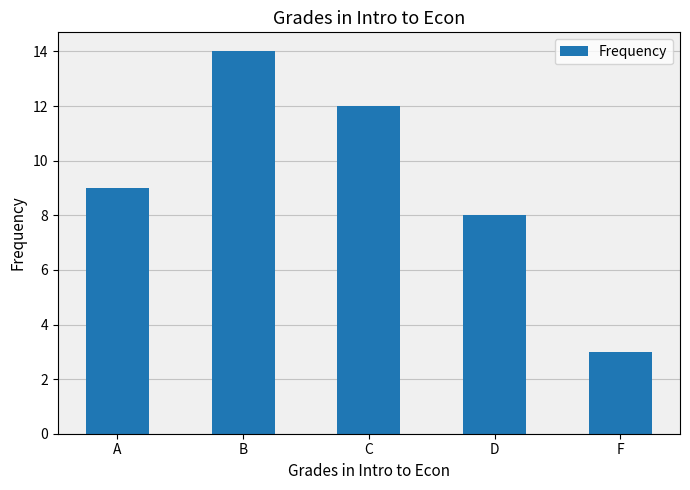

How many series are shown in this chart?

1